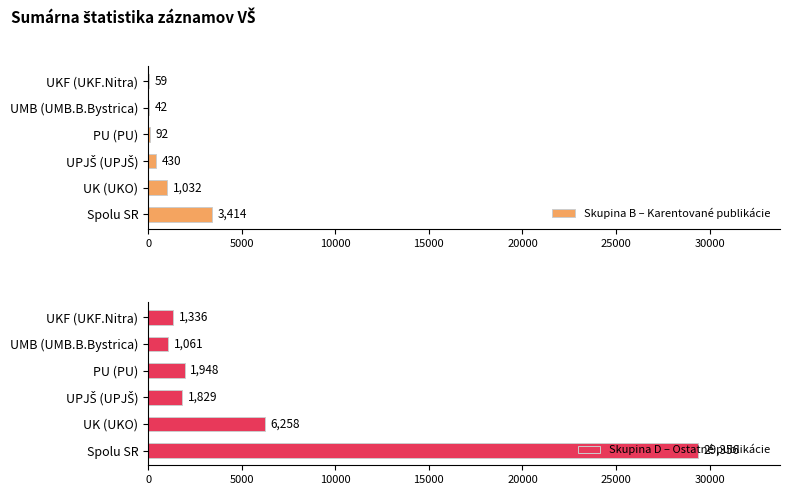

Count the number of categories in the chart.

6